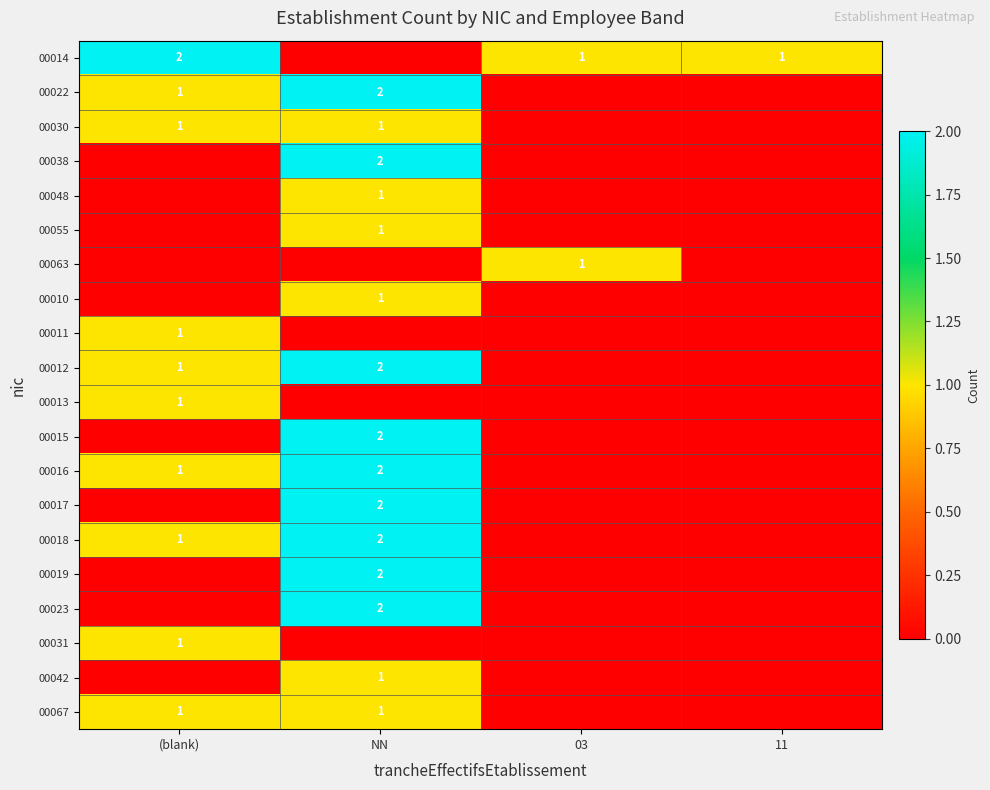

How many distinct data groups are displayed?

20